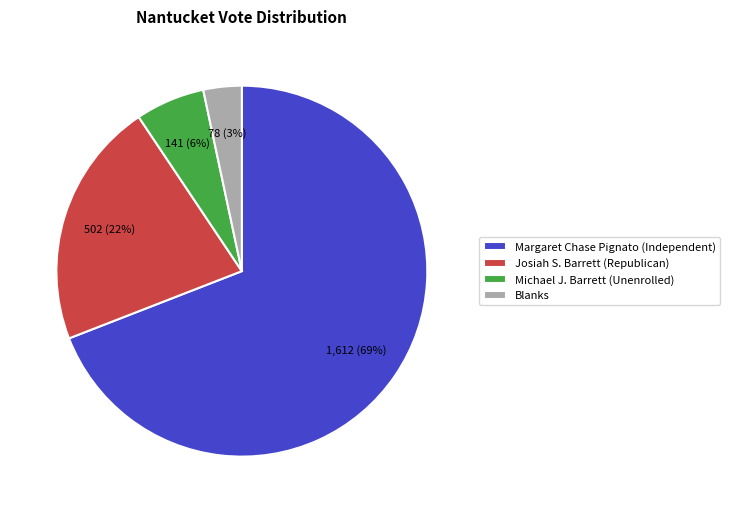

Which slice represents more than half of the pie?

Margaret Chase Pignato (Independent)